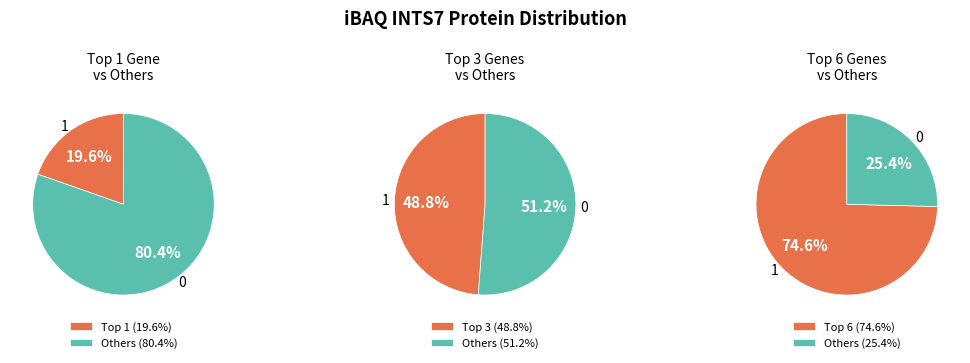

Is Ywhaq the majority of the pie?

No